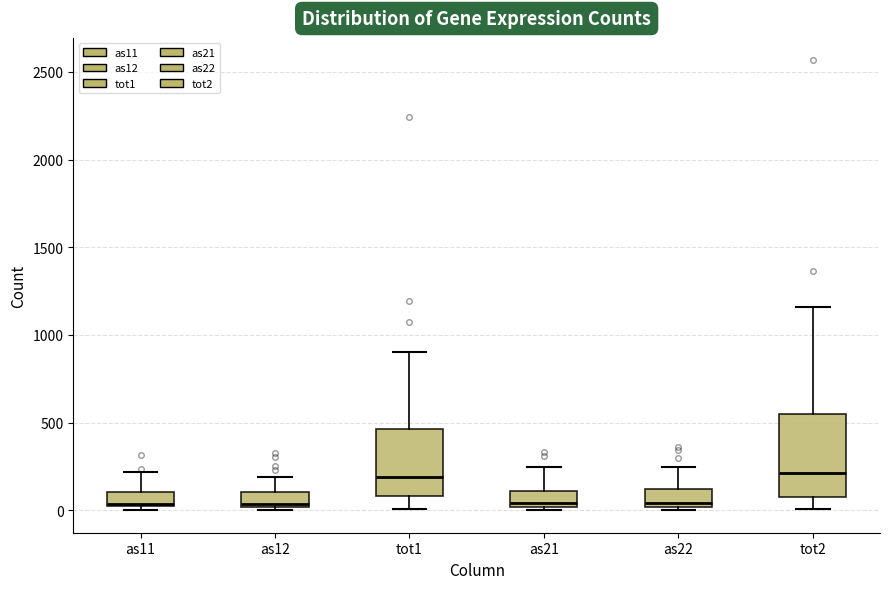

Reading left to right, read every box against the y-axis: the position of its median line, the range the box covers, and the ends of its whiskers. The values are not printed on the chart, so give them approximately, as read against the axis.

as11: median 50, box 0 to 100, whiskers 0 (just below the box's lower edge) to 200
as12: median 50, box 0 to 100, whiskers 0 (just below the box's lower edge) to 200
tot1: median 200, box 100 to 450, whiskers 0 to 900
as21: median 50, box 0 to 100, whiskers 0 (just below the box's lower edge) to 250
as22: median 50, box 0 to 100, whiskers 0 (just below the box's lower edge) to 250
tot2: median 200, box 100 to 550, whiskers 0 to 1150